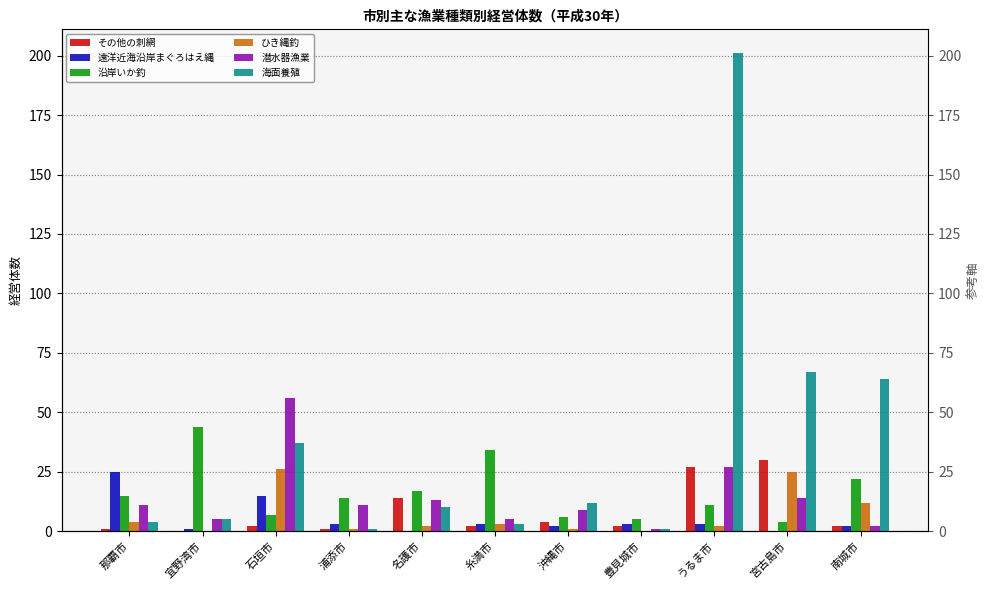

Which series has the largest total across all categories?

海面養殖